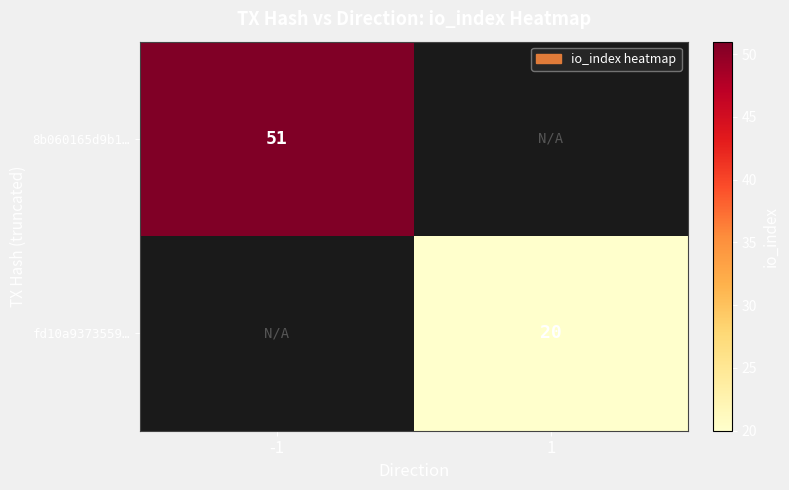

The fd10a9373559… series shows 35 at 1. True or false?

False